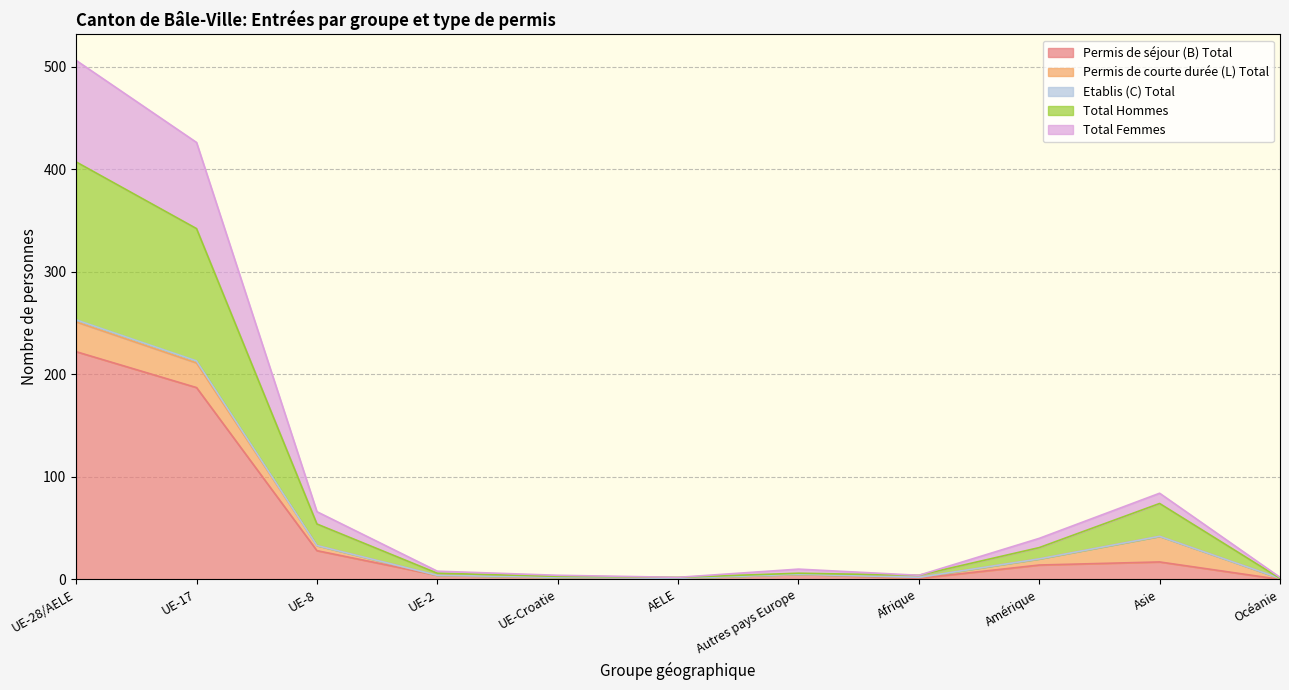

Which series changed the most between UE-Croatie and Afrique?

Permis de séjour (B) Total